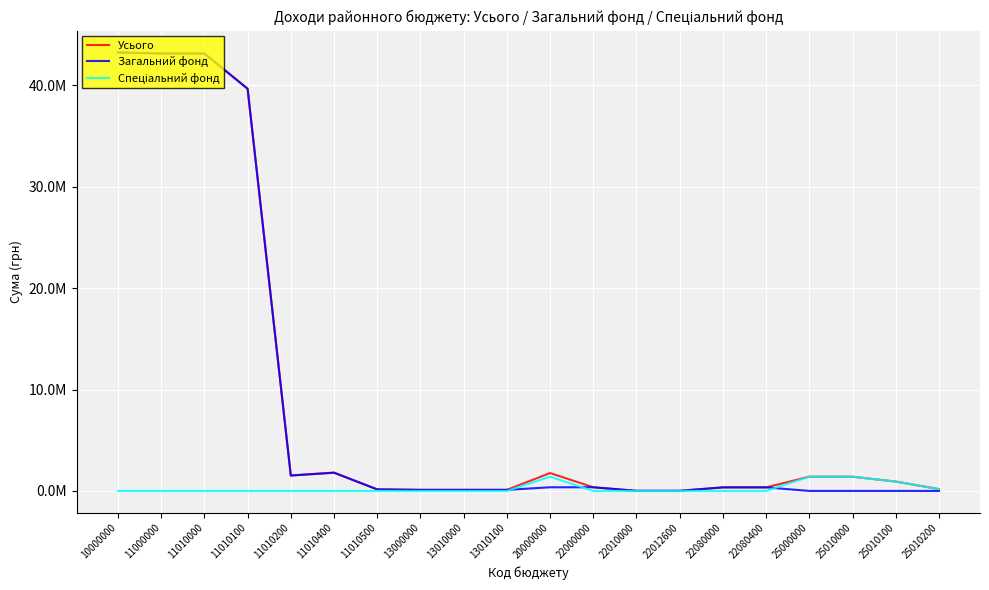

At which label does Спеціальний фонд reach its minimum?

10000000